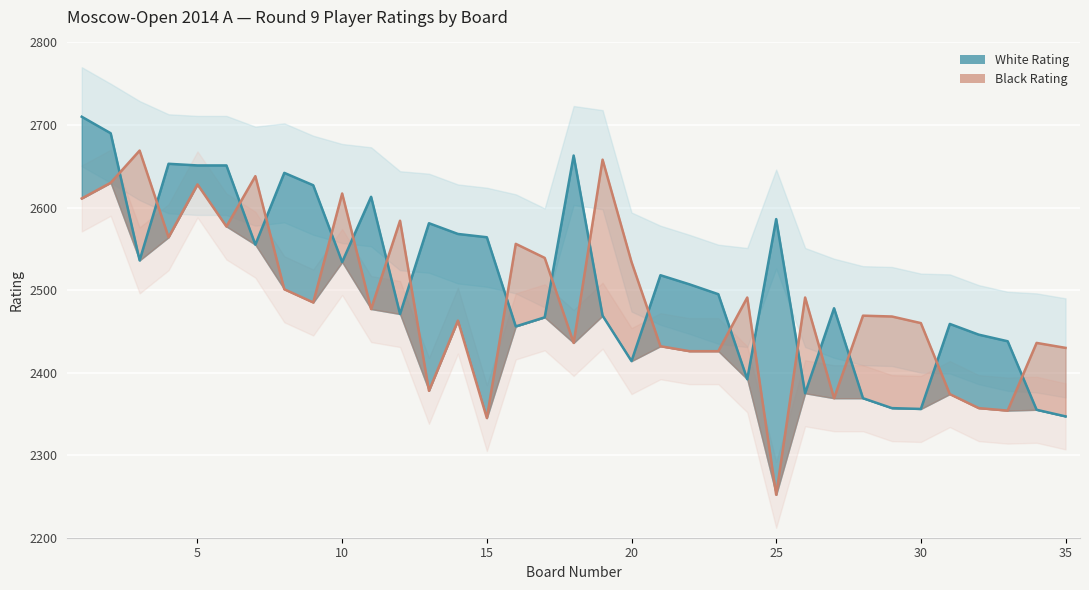

How many values in the Rating_Black series are below 2477?

17